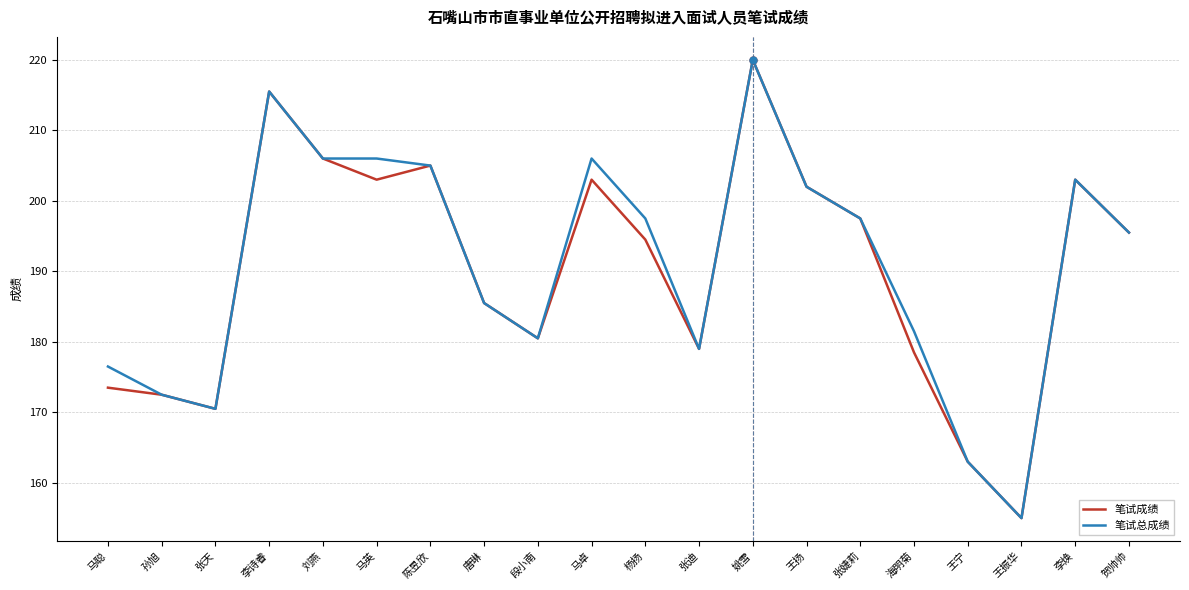

What is the sum of all 笔试总成绩 values?

3818.0